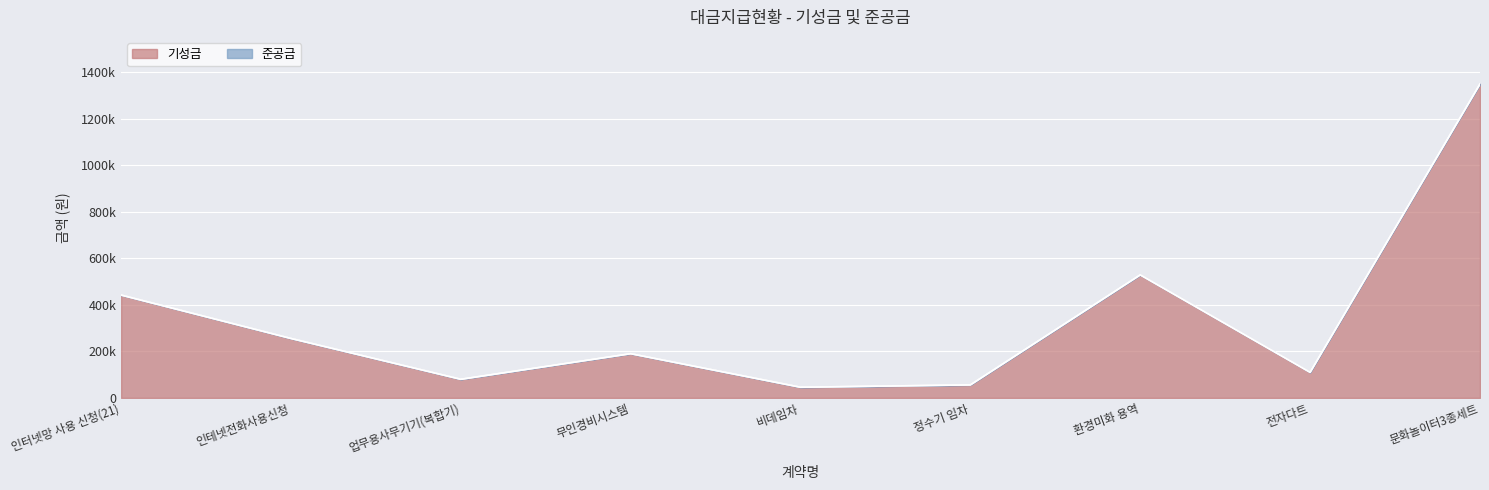

The value at 문화놀이터3종세트 is 434610. True or false?

False